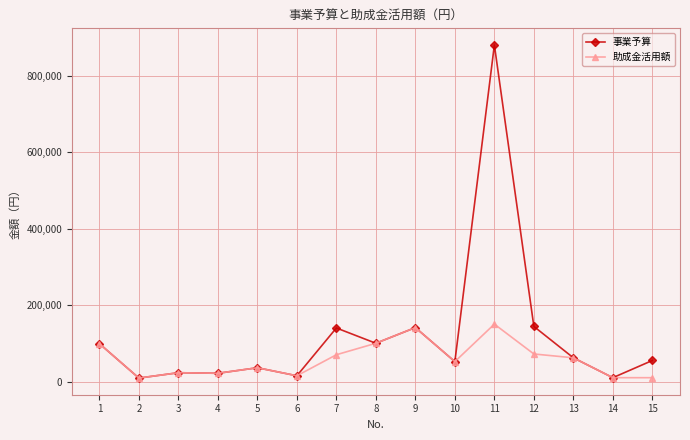

What is the value of the 助成金活用額 point at the 5th from the left?

36000